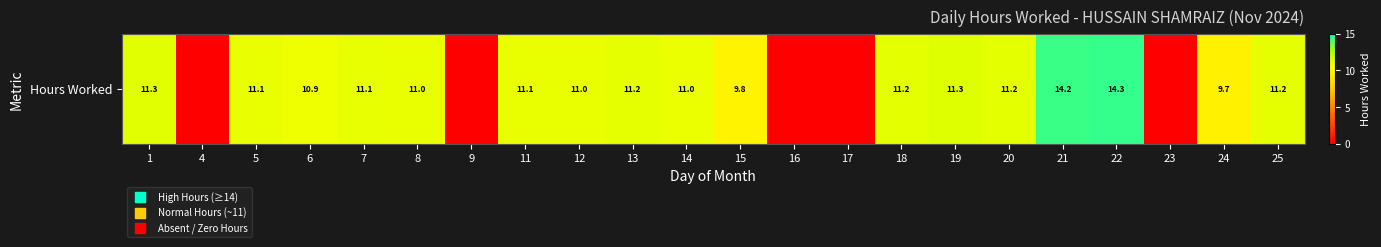

Rank the categories by value from highest to lowest.

22, 21, 19, 1, 20, 18, 13, 25, 7, 5, 11, 8, 12, 14, 6, 15, 24, 4, 9, 16, 17, 23